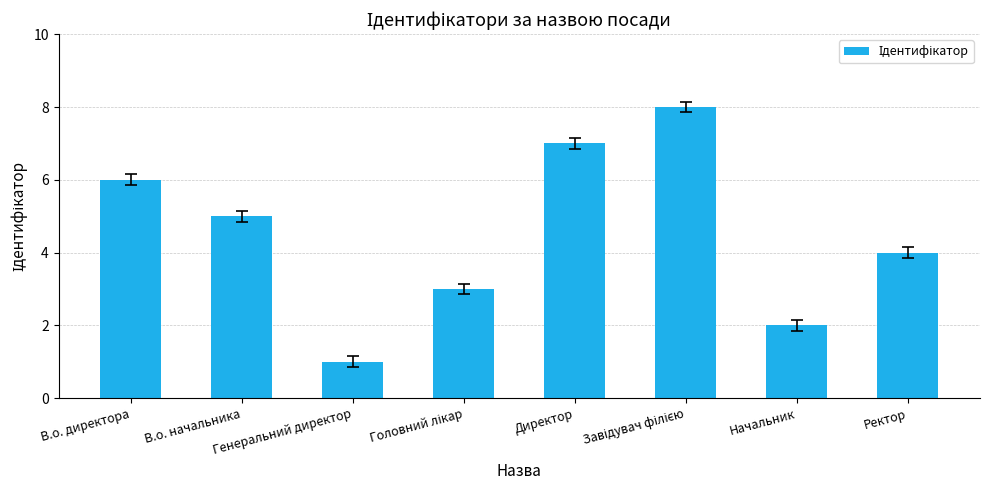

Reading right to left, extract all data points from this chart.

4	2	8	7	3	1	5	6